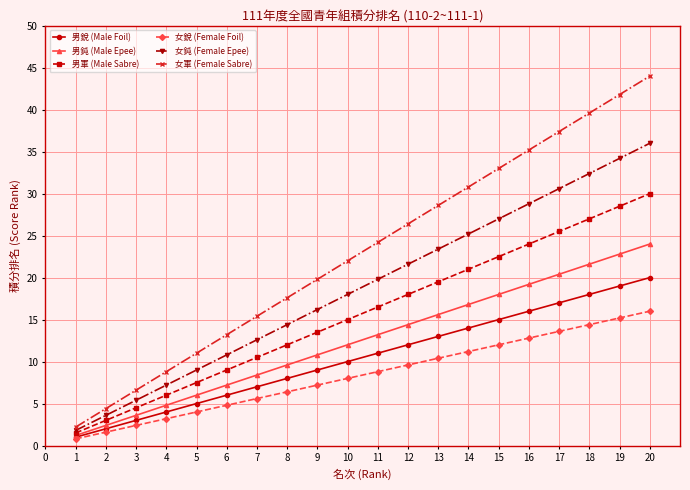

Is the value of 男軍 (Male Sabre) at 15 greater than the value of 男鈍 (Male Epee) at 12?

Yes